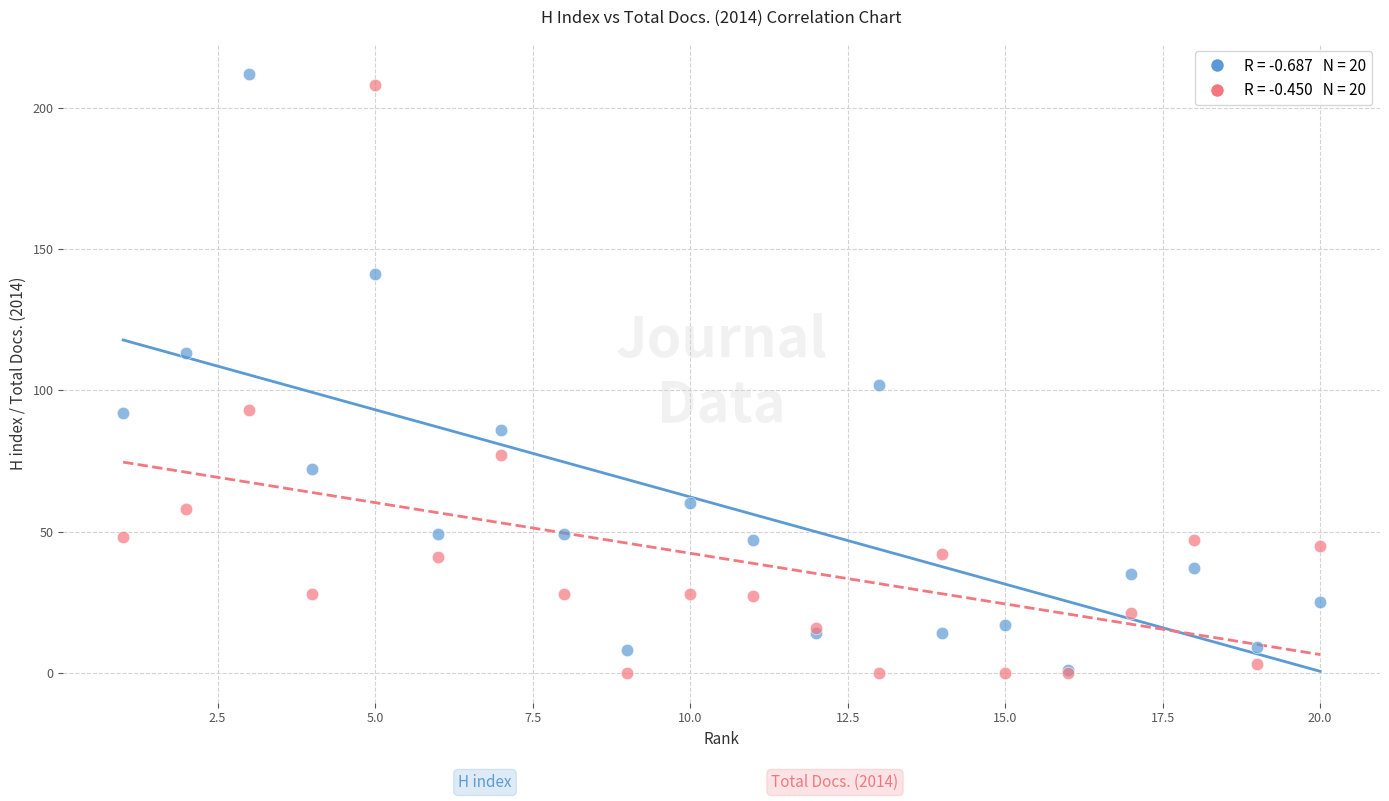

Across all series, what Y value is closest to 106?

102